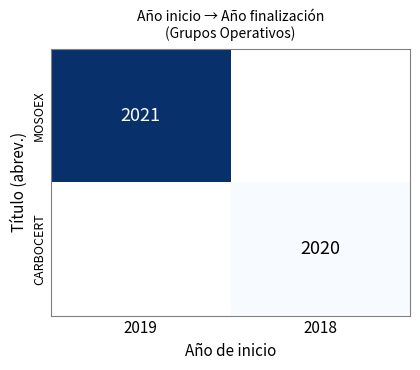

True or false: MOSOEX has a value of 3290 at 2019.

False